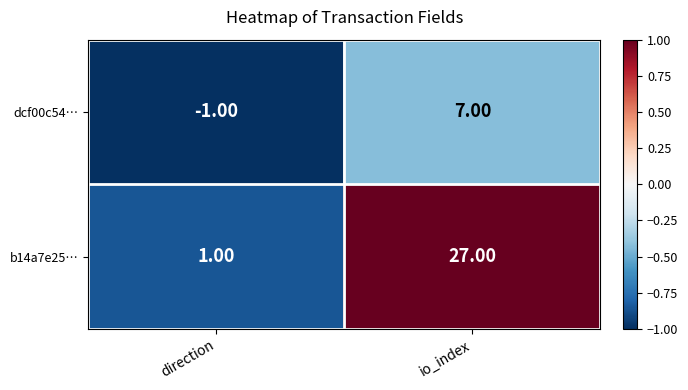

How many data points does each series have?

2